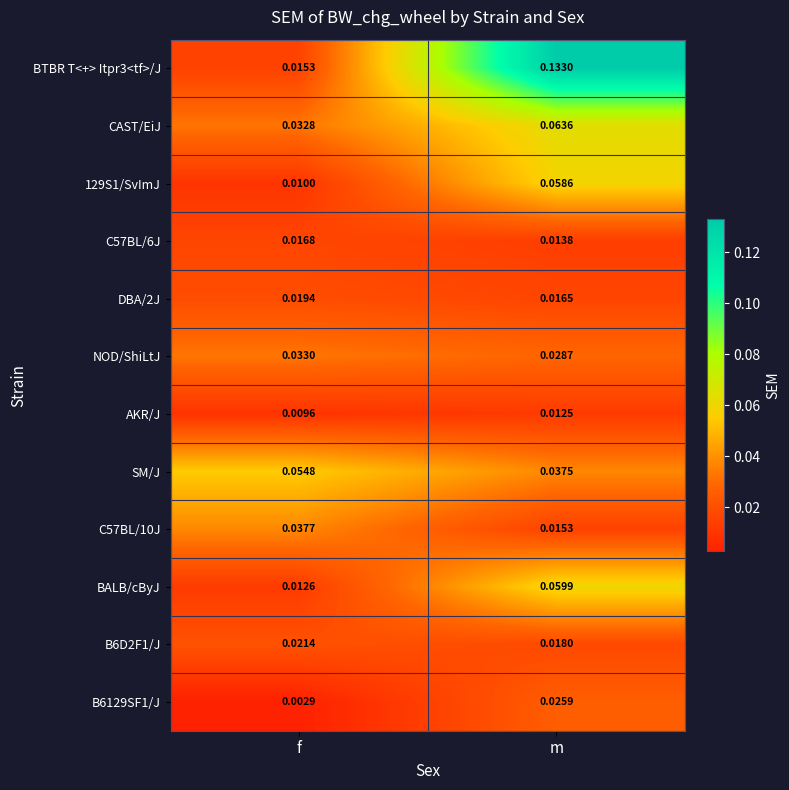

At which category does the chart reach its peak across all series?

m